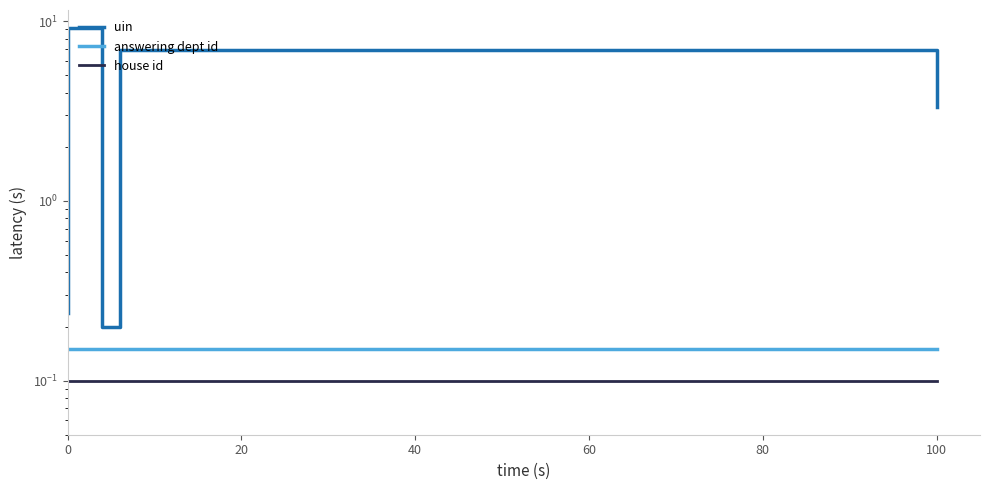

How many categories are shown in the chart?

10